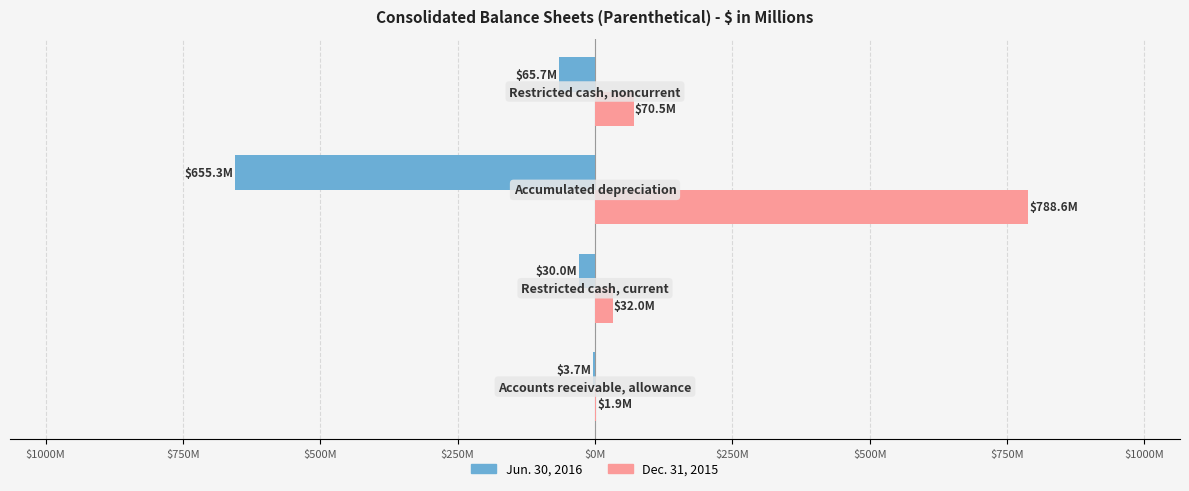

Reading left to right, extract all data points from this chart.

Jun. 30, 2016: $1250M=-3.7	$1000M=-30.0	$750M=-655.3	$500M=-65.7
Dec. 31, 2015: $1250M=1.9	$1000M=32.0	$750M=788.6	$500M=70.5